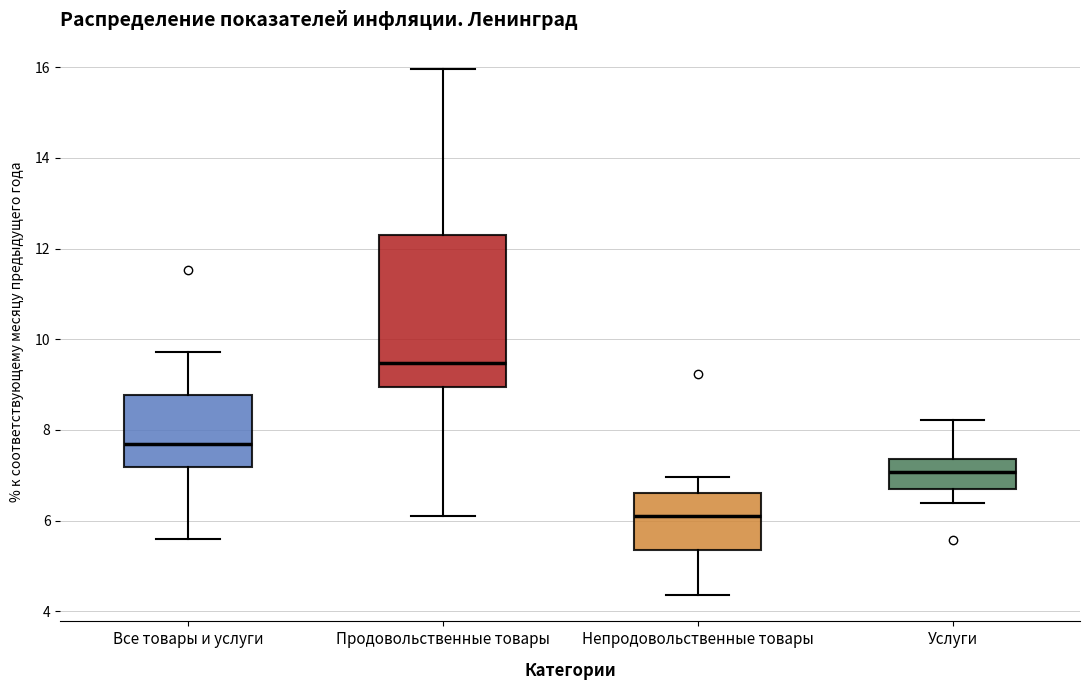

Reading left to right, read every box against the y-axis: the position of its median line, the range the box covers, and the ends of its whiskers. The values are not printed on the chart, so give them approximately, as read against the axis.

Все товары и услуги: median 7.6, box 7.2 to 8.8, whiskers 5.6 to 9.8
Продовольственные товары: median 9.4, box 9.0 to 12.4, whiskers 6.2 to 16.0
Непродовольственные товары: median 6.2, box 5.4 to 6.6, whiskers 4.4 to 7.0
Услуги: median 7.0, box 6.8 to 7.4, whiskers 6.4 to 8.2